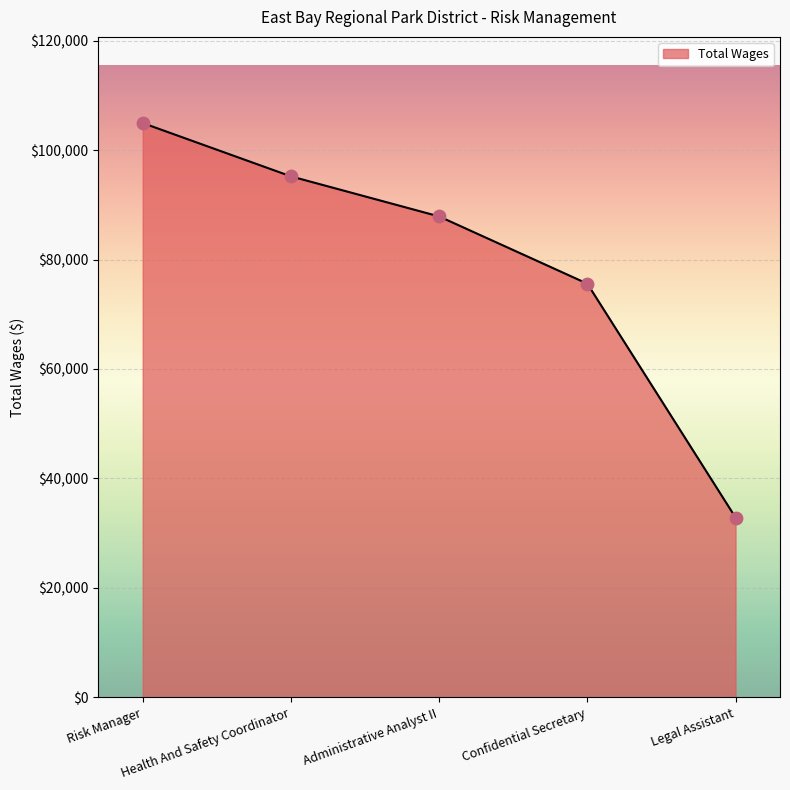

Approximately how many times larger is the value at Risk Manager compared to Administrative Analyst II?

1.2